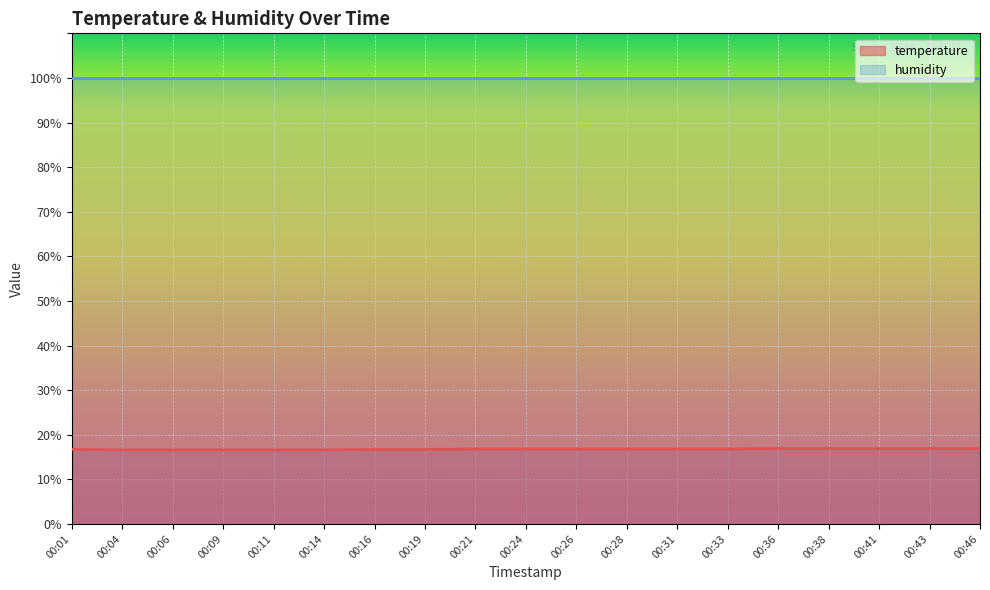

True or false: the data shows 16.6 at 00:06.

True